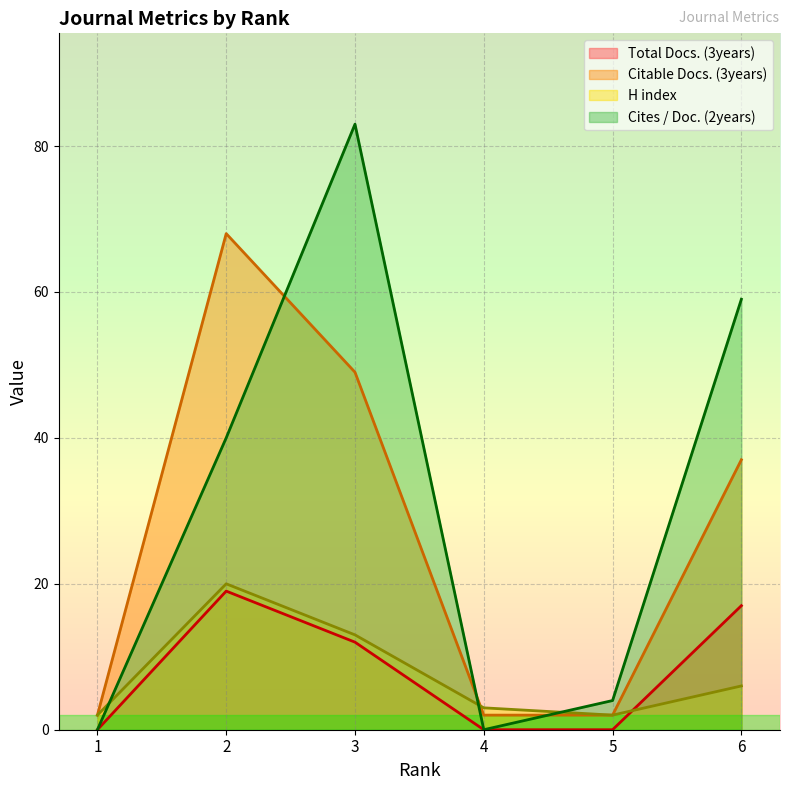

At 2, list the series in order from largest to smallest.

Citable Docs. (3years), Cites / Doc. (2years), H index, Total Docs. (3years)